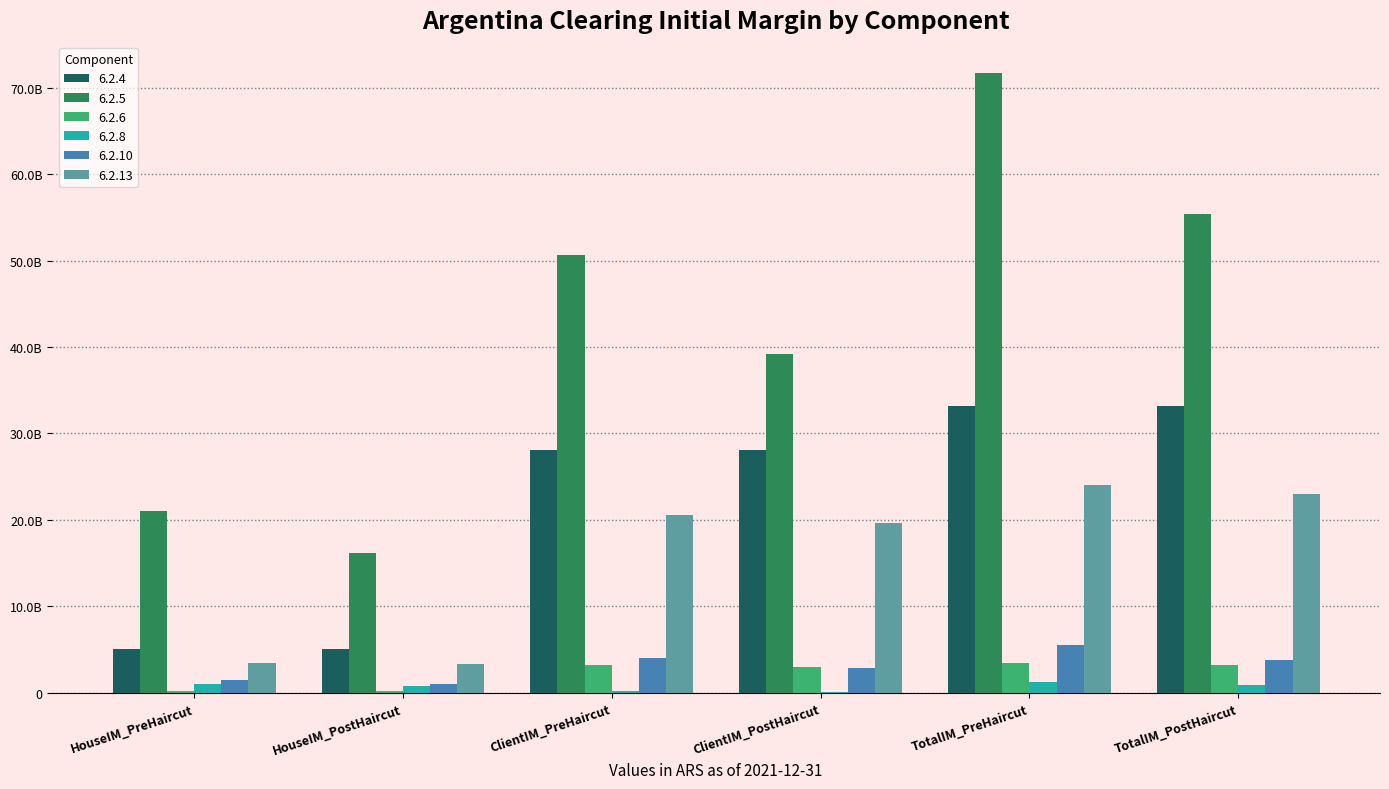

At which category is the sum across all series the highest?

TotalIM_PreHaircut